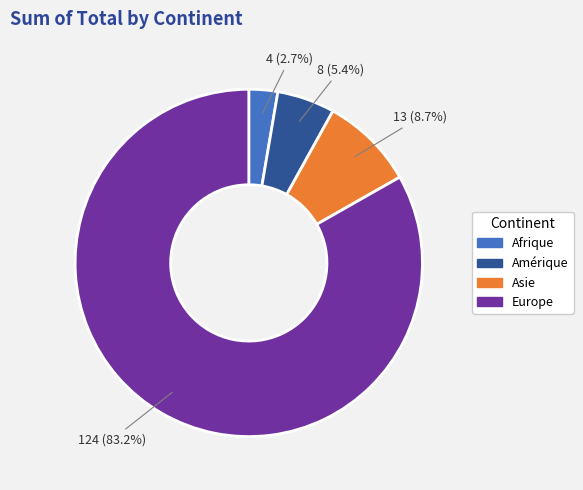

What percentage is NOT represented by Asie?

91.3%